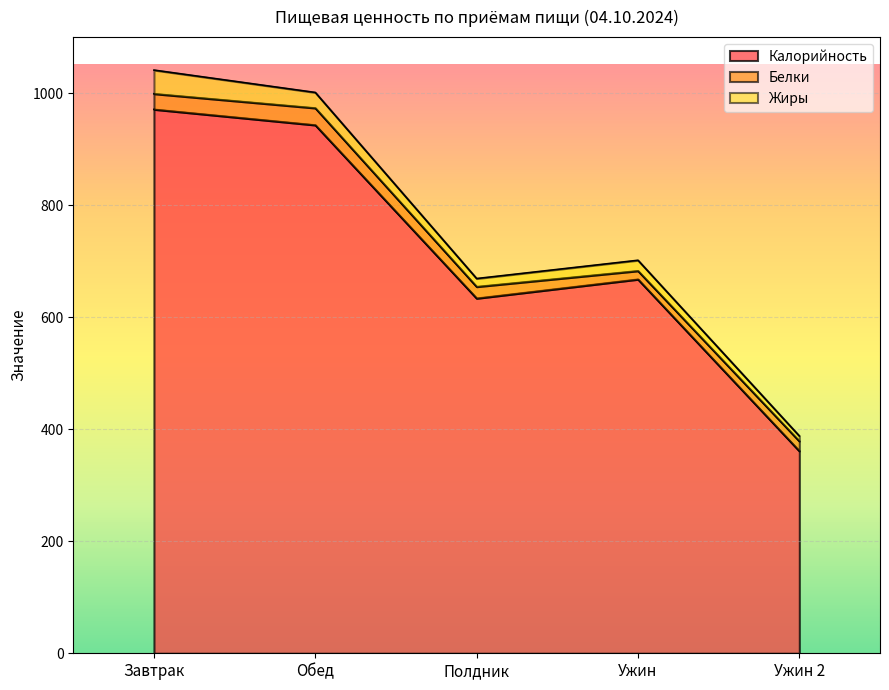

What is the label of the 2nd point from the left?

Обед